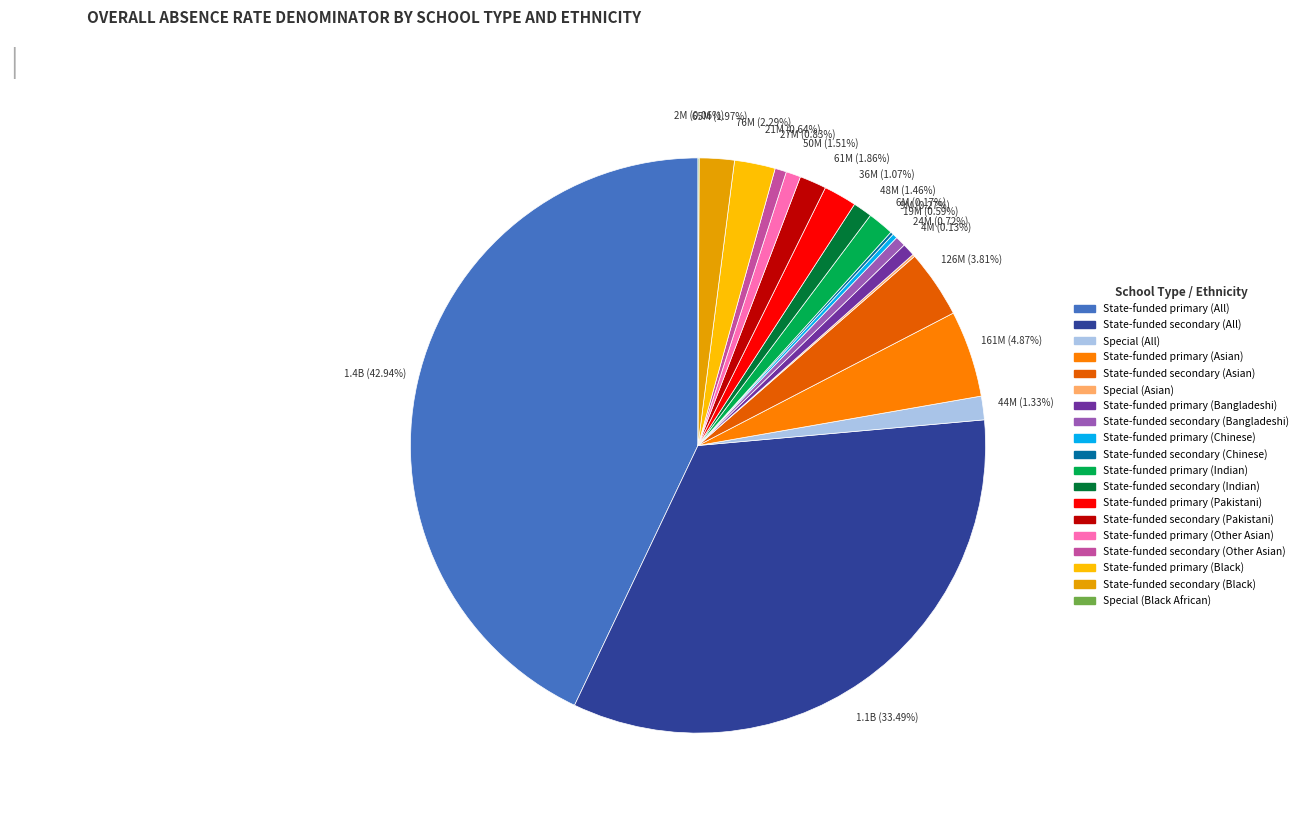

Does any single category account for the majority?

No